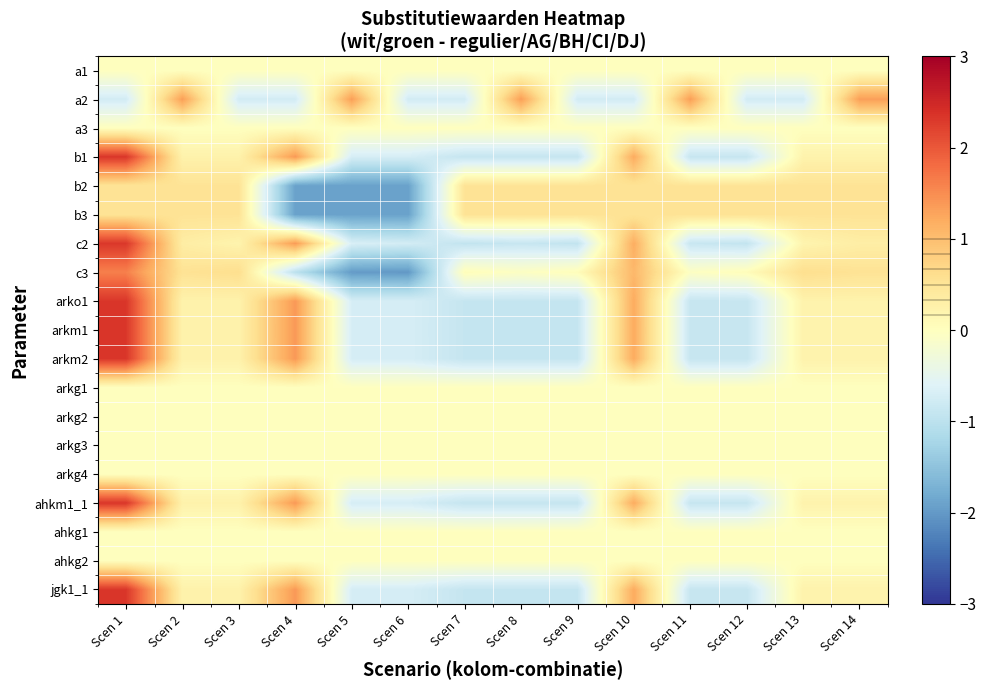

What is the smallest value displayed?

-2.0